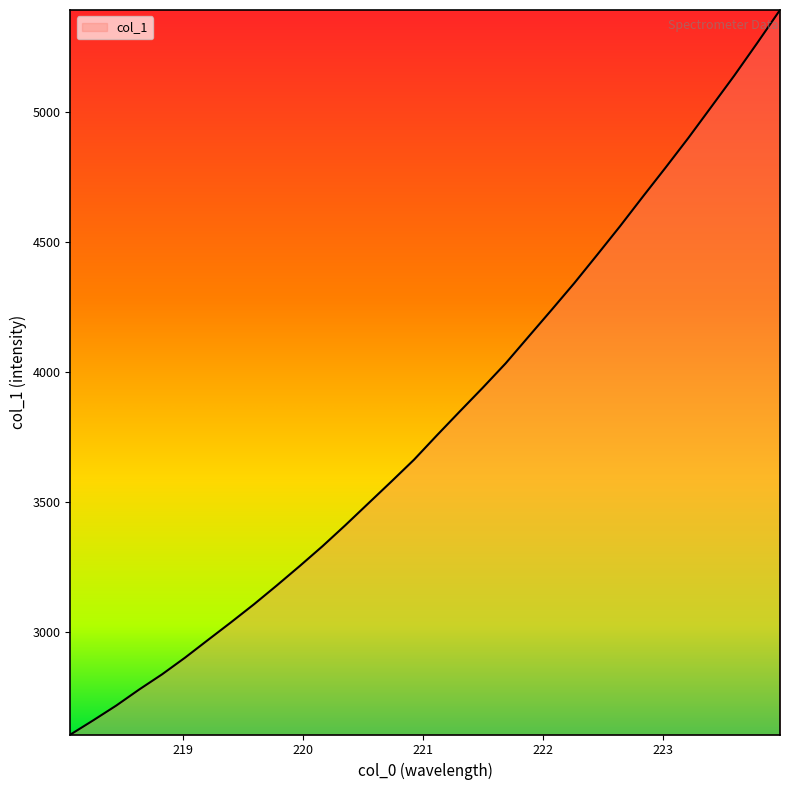

What is the greatest value displayed?

5391.3